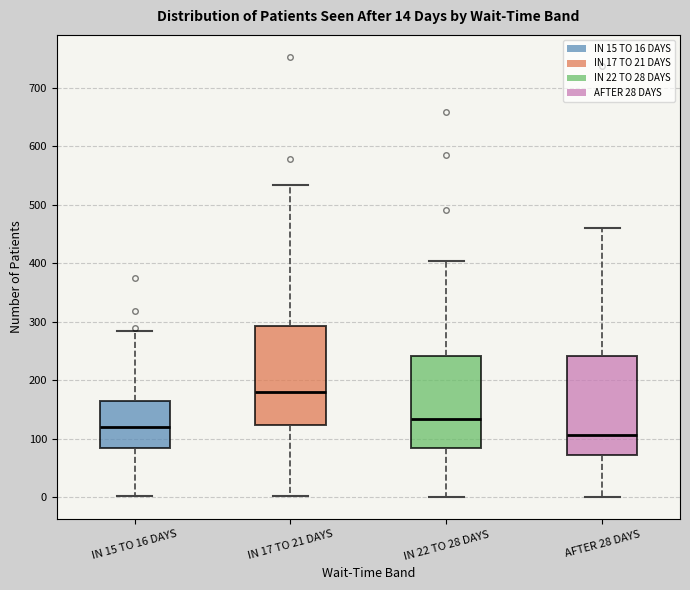

Which box's median line is the lowest?

AFTER 28 DAYS